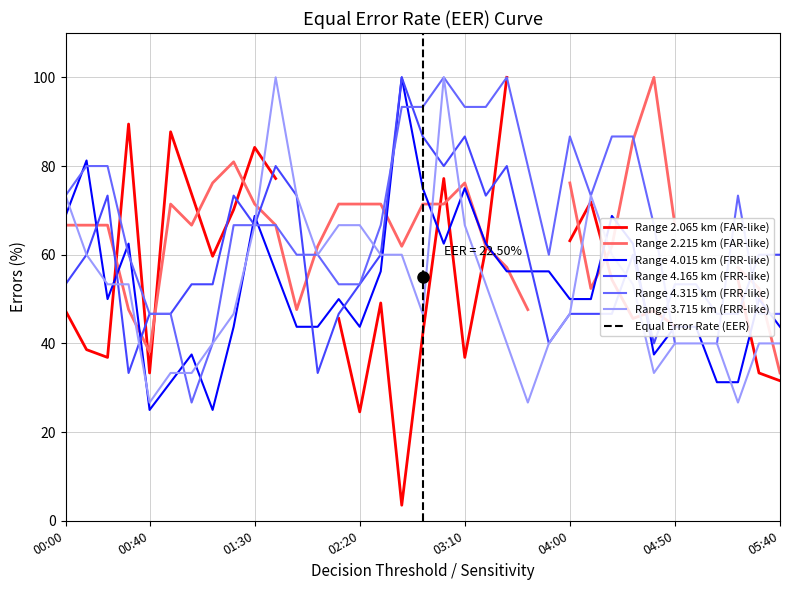

How many data points in 4.165 are above 53?

23